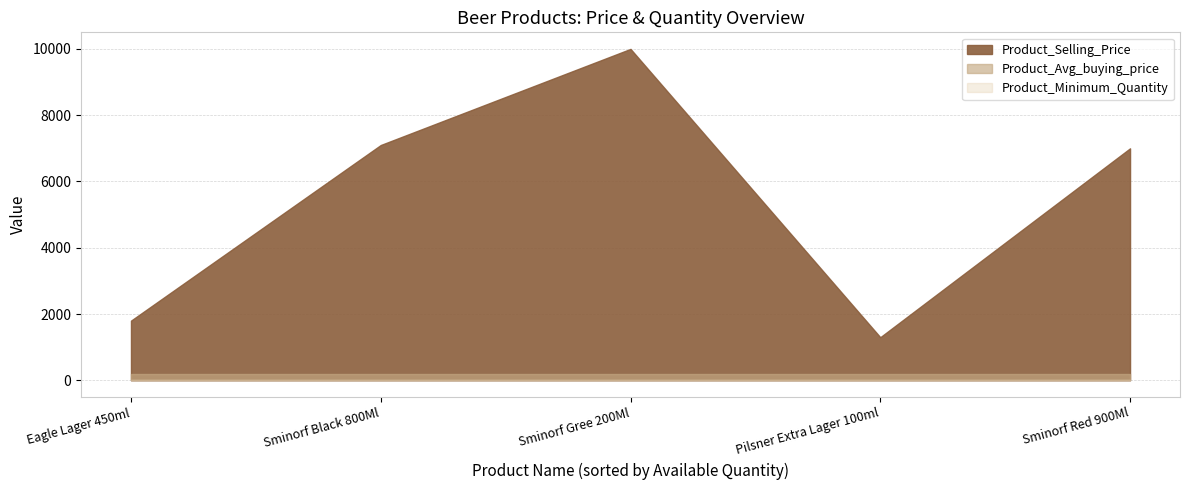

What is the difference between the maximum and minimum values in the Product_Selling_Price series?

8700